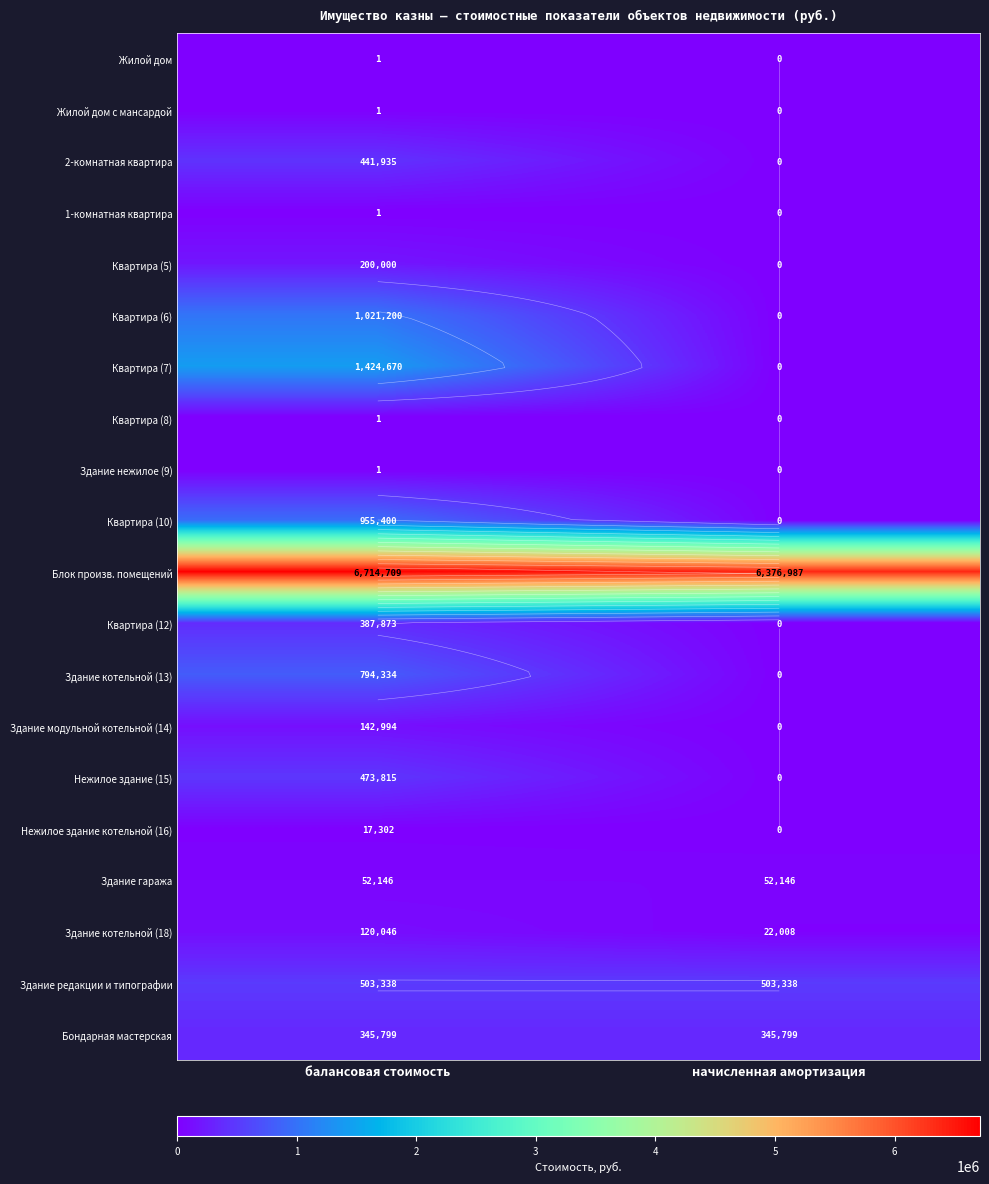

Is the value of Квартира (12) at балансовая стоимость greater than the value of Здание гаража at балансовая стоимость?

Yes